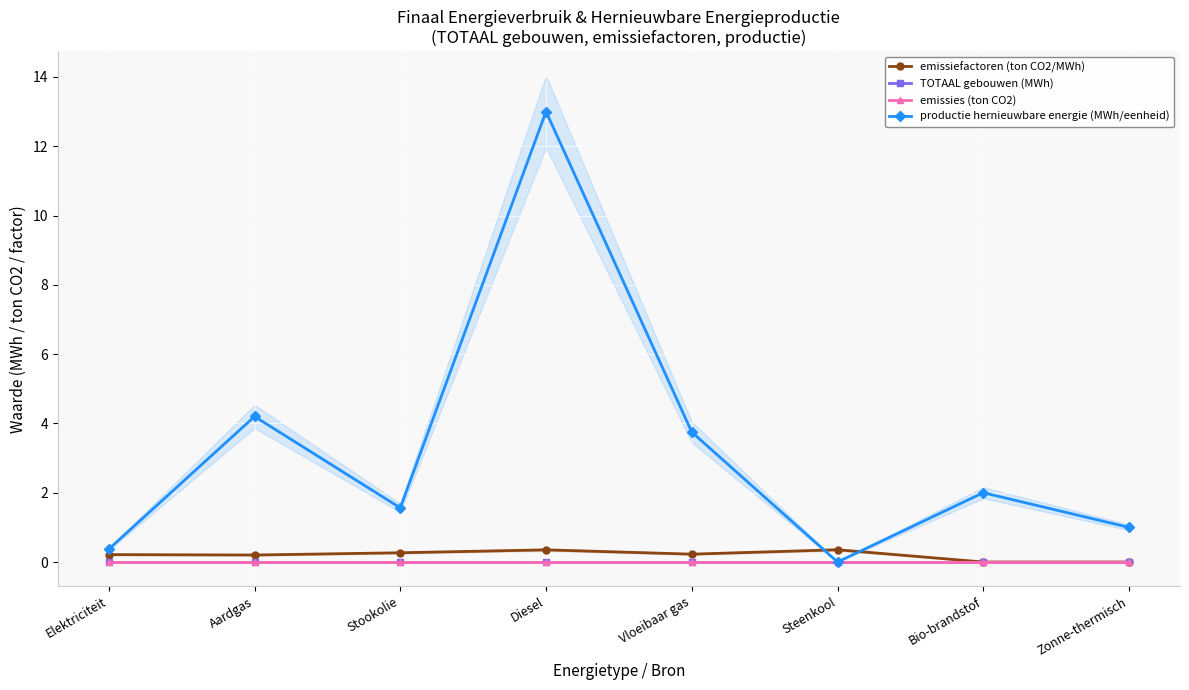

True or false: productie hernieuwbare energie (MWh/eenheid) has more than 1 points higher than both neighbors.

True